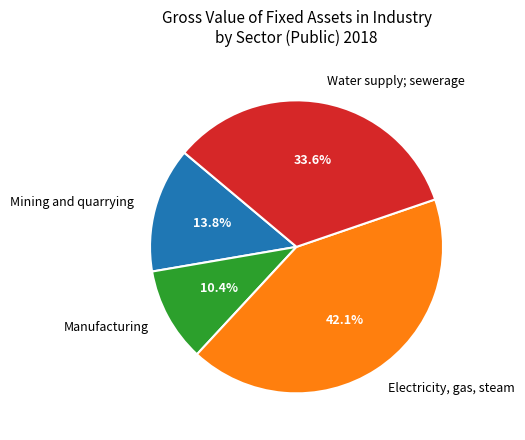

Which category has the smallest portion of the pie?

Manufacturing